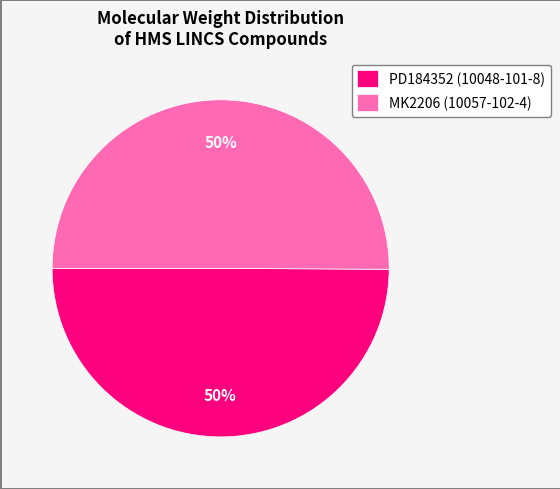

To the nearest percent, what portion does PD184352 (10048-101-8) represent?

50%